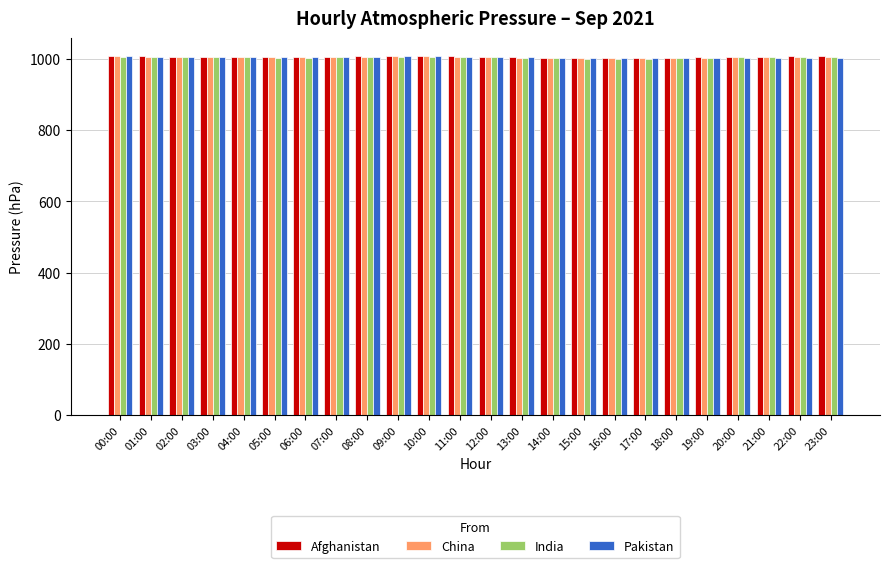

How many series are shown in this chart?

4